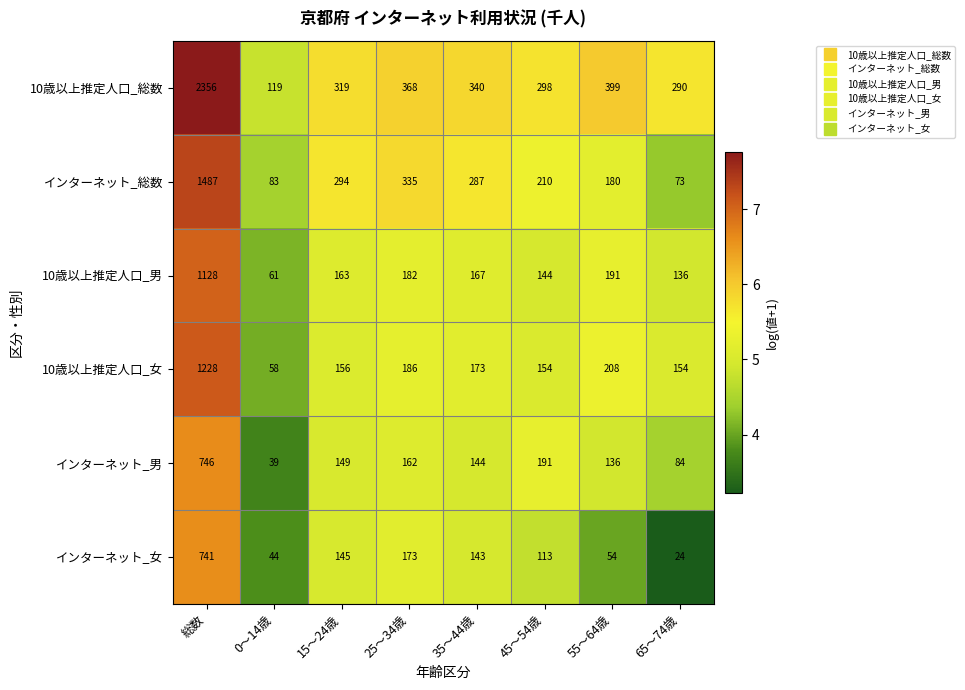

The value of インターネット_女 at 総数 is 1151. True or false?

False